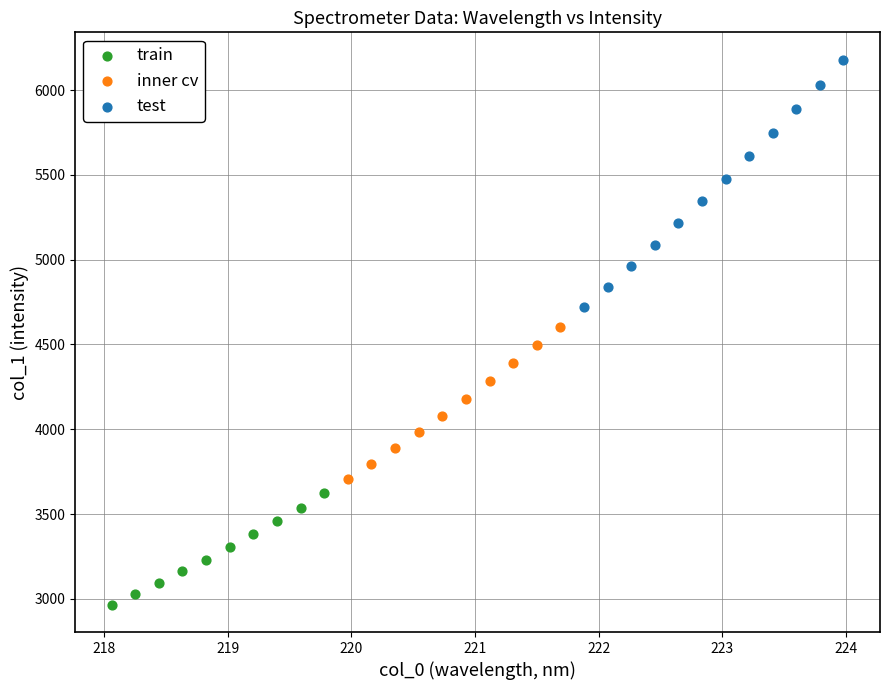

Which series contains the highest Y value?

test